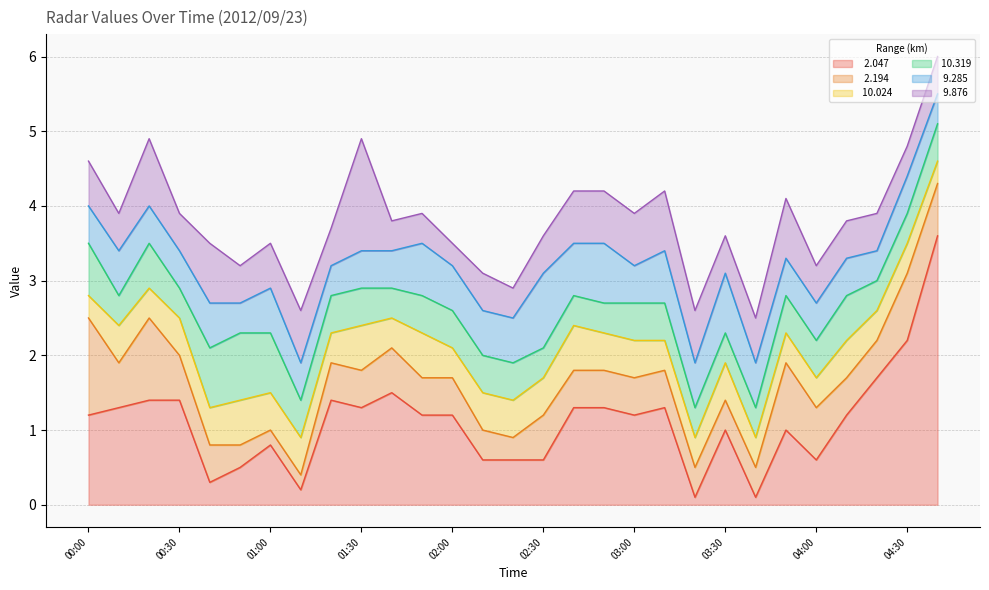

What is the difference between the second highest and minimum values in the   9.285 series?

0.4